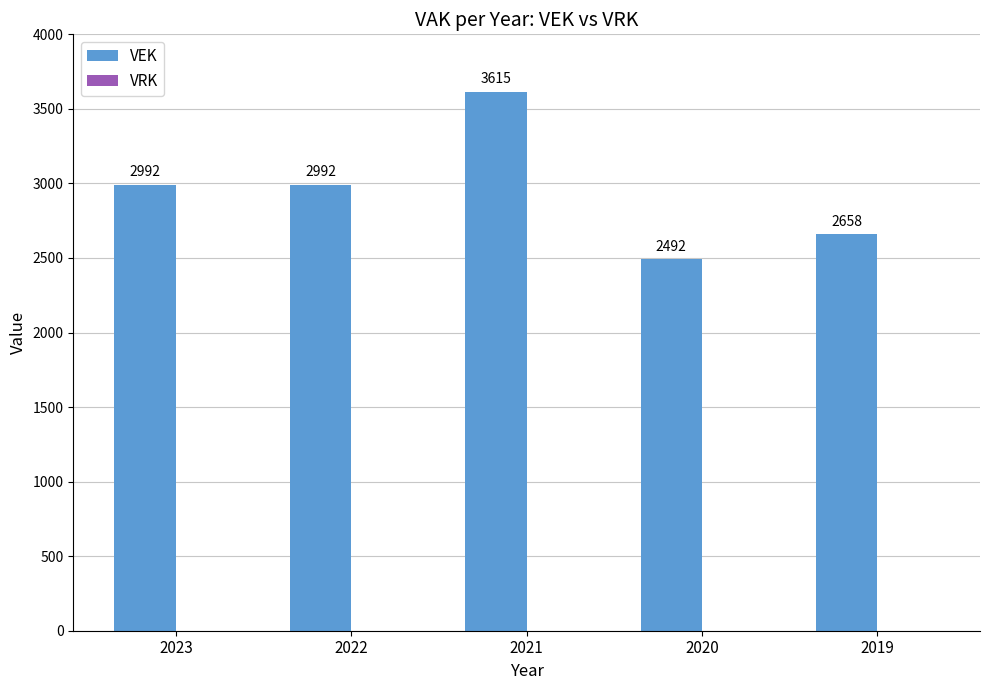

Reading right to left, list all the values displayed in this chart.

2658	2492	3615	2992	2992